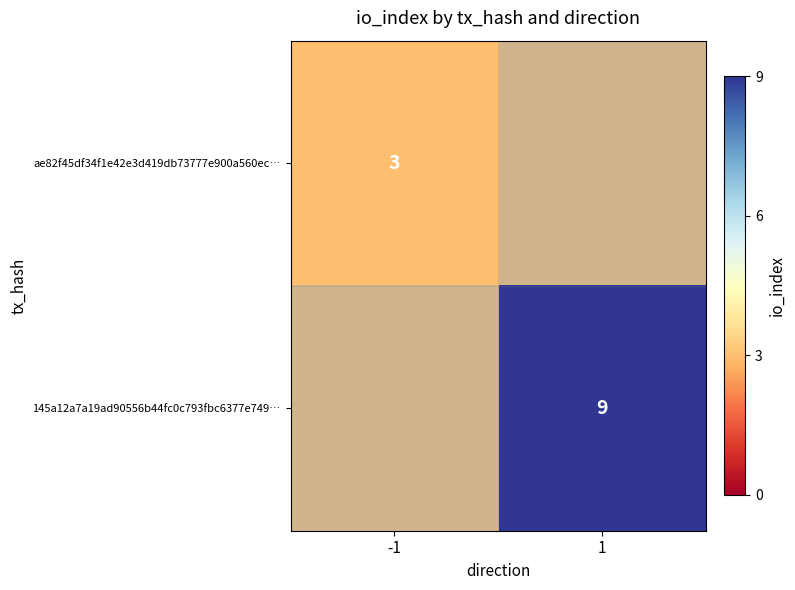

Is it true that 145a12a7a19ad90556b44fc0c793fbc6377e749… equals 9 at 1?

True